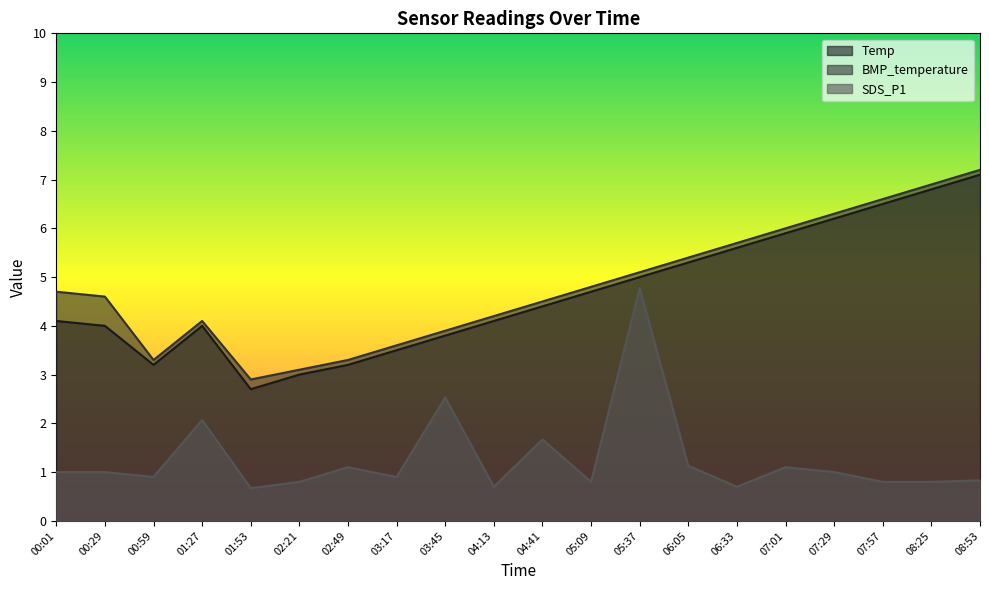

Reading right to left, extract all data points from this chart.

Temp: 7.1	6.8	6.5	6.2	5.9	5.6	5.3	5.0	4.7	4.4	4.1	3.8	3.5	3.2	3.0	2.7	4.0	3.2	4.0	4.1
BMP_temperature: 7.2	6.9	6.6	6.3	6.0	5.7	5.4	5.1	4.8	4.5	4.2	3.9	3.6	3.3	3.1	2.9	4.1	3.3	4.6	4.7
SDS_P1: 0.8	0.8	0.8	1.0	1.1	0.7	1.1	4.8	0.8	1.7	0.7	2.5	0.9	1.1	0.8	0.7	2.1	0.9	1.0	1.0